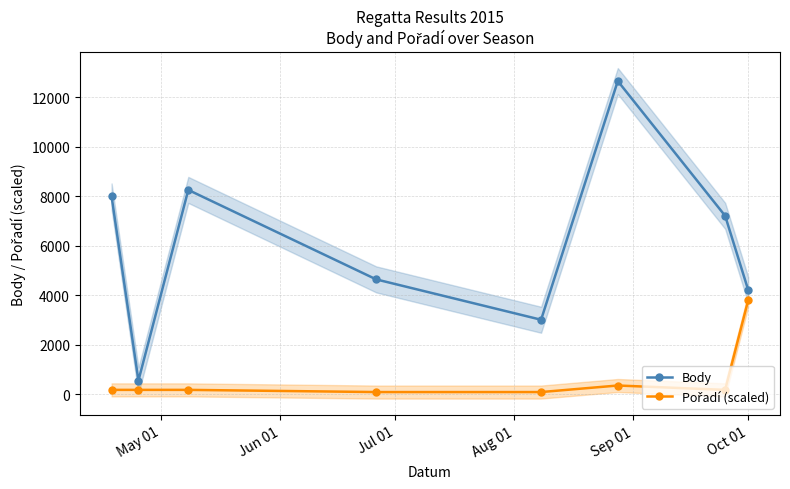

Reading left to right, list all the values displayed in this chart.

Body: 7997.0	554.0	8261.0	4644.0	3012.0	12663.0	7213.0	4218.0
Pořadí (scaled): 176.7	176.7	176.7	88.3	88.3	353.4	176.7	3798.9